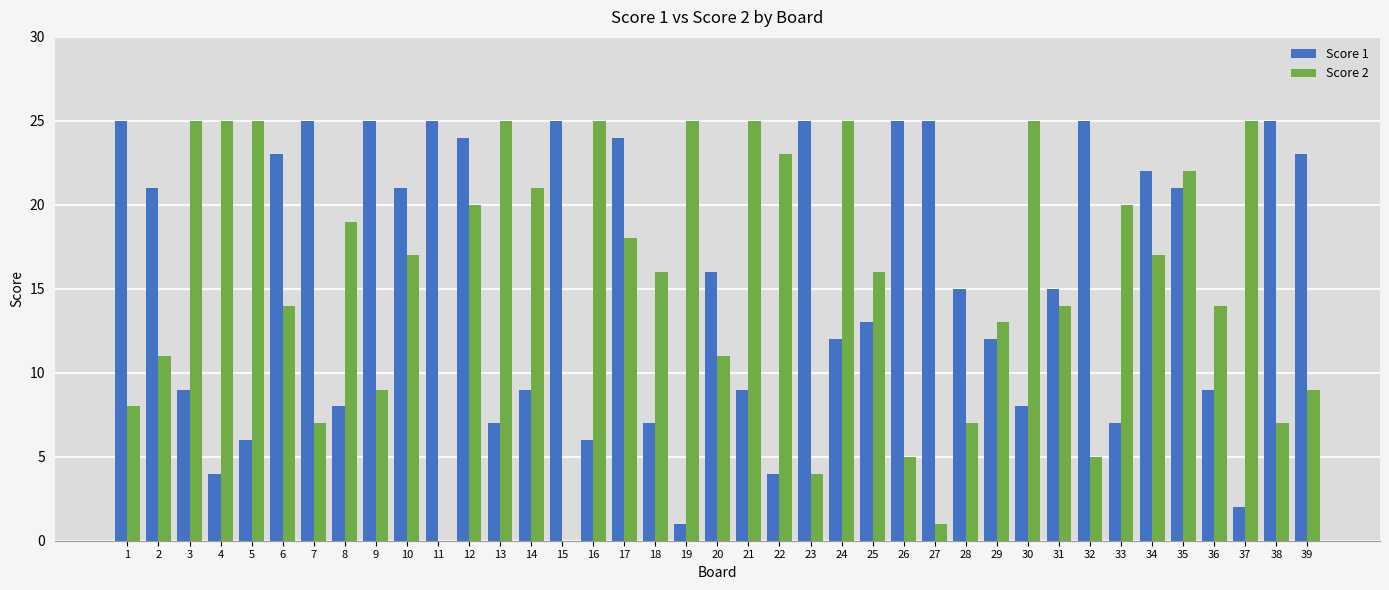

Which series changed the most between 23 and 27?

Score 2